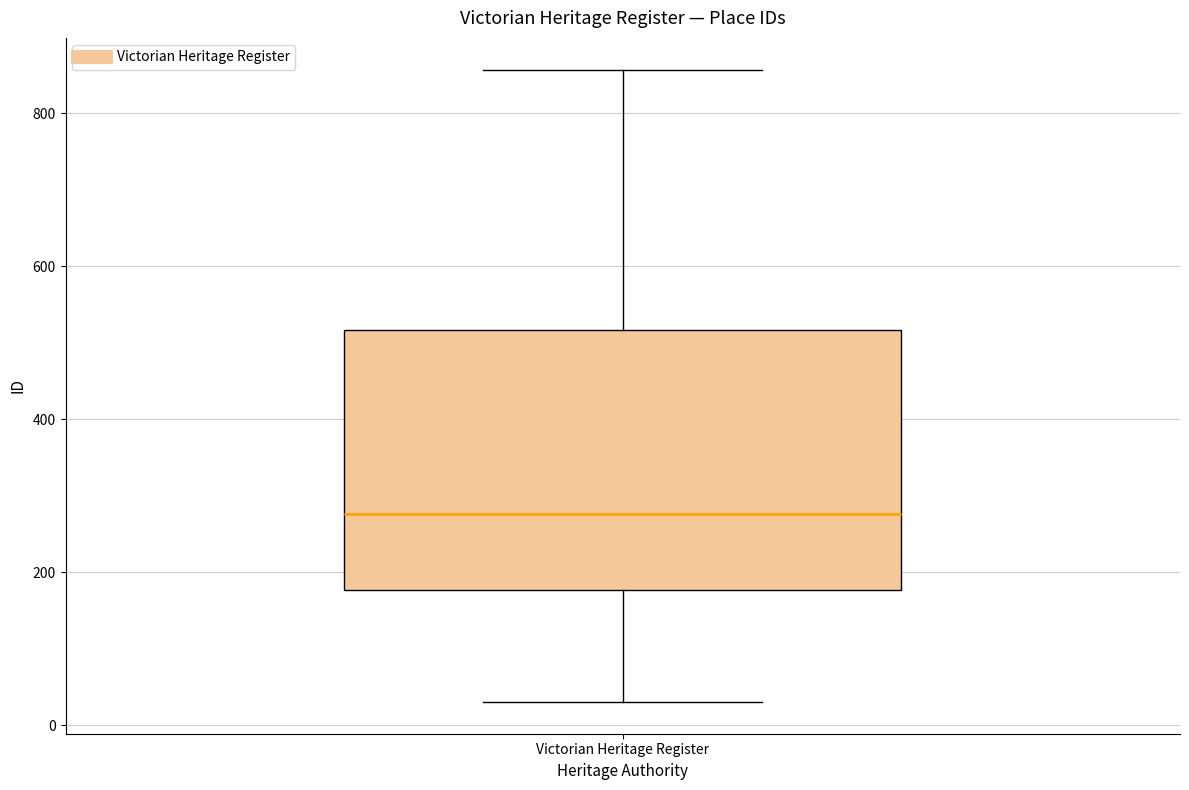

Where does the lower whisker of the box for Victorian Heritage Register end on the y-axis? The values are not printed on the chart, so give them approximately, as read against the axis.

40